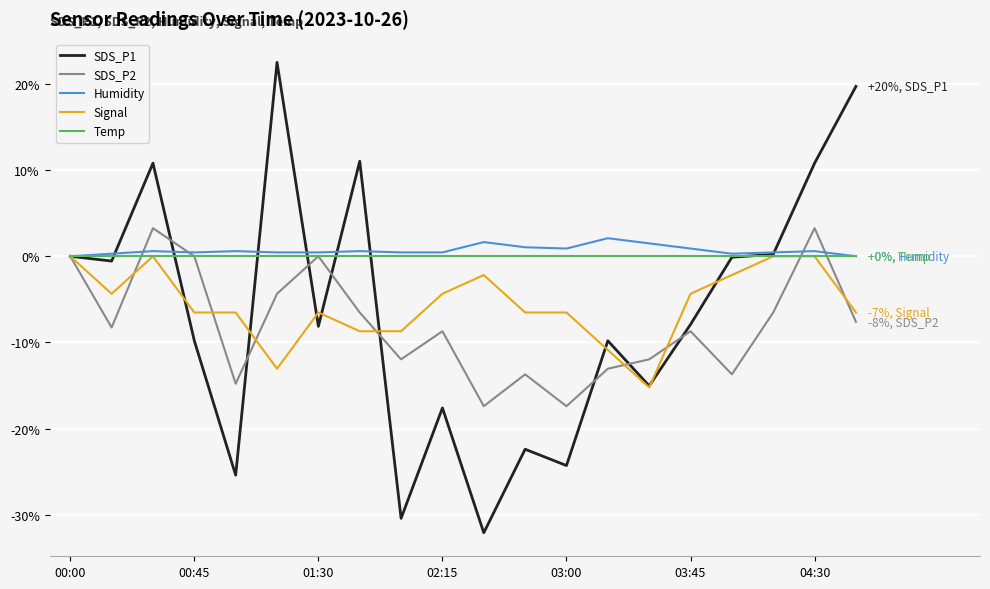

What is the greatest value displayed?

22.5